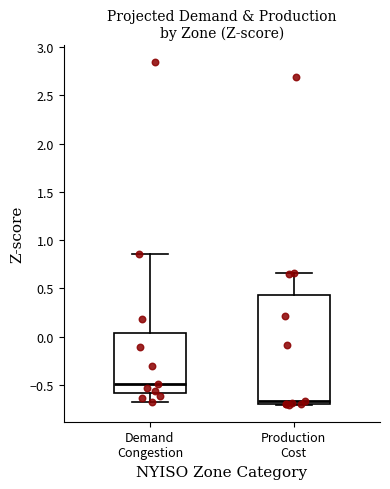

Which box has the highest median line?

Demand Congestion